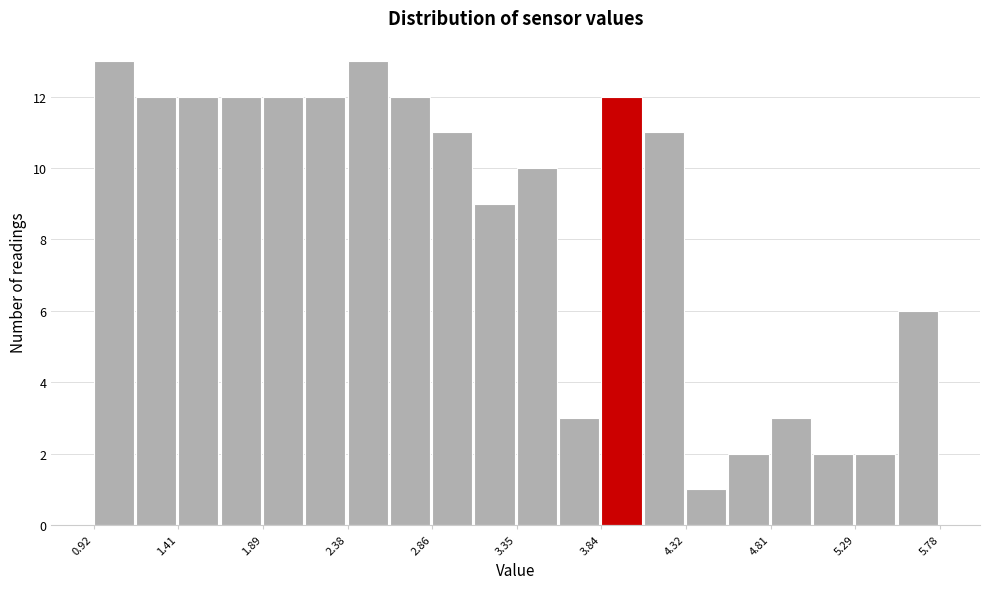

How tall is the bar that spans 2.85 to 3.10 on the x-axis? Neither the bar edges nor the heights are printed on the chart, so give them approximately, as read against the axes.

11